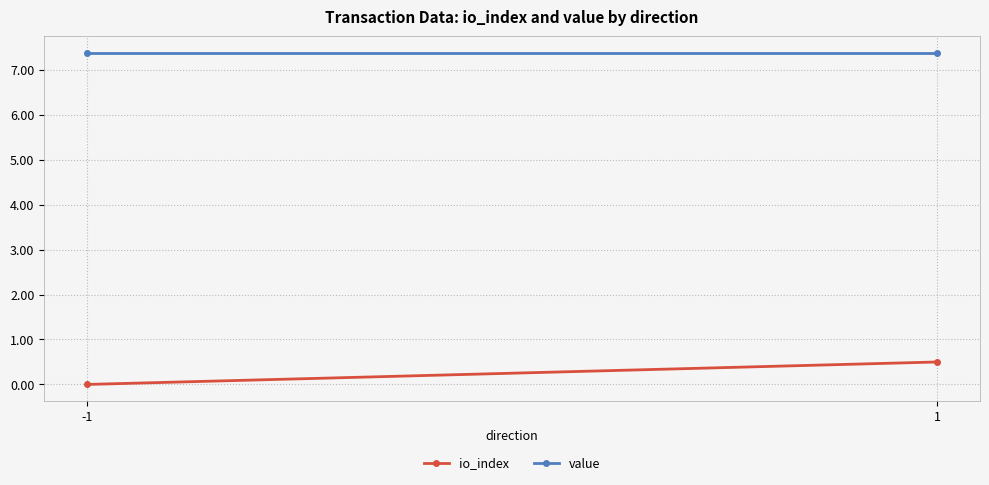

The value series shows 7.4 at 1. True or false?

True